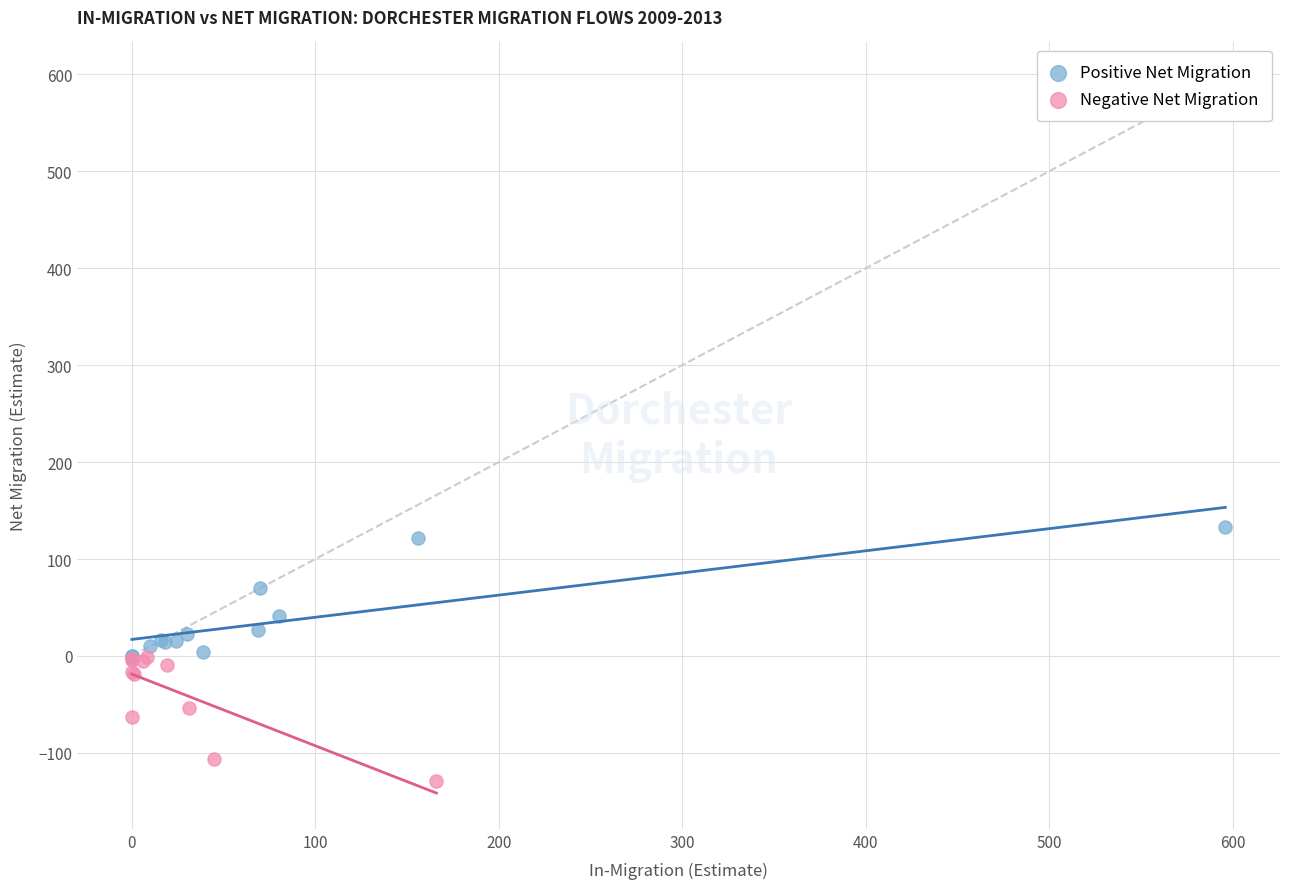

Which series contains the highest Y value?

Positive Net Migration